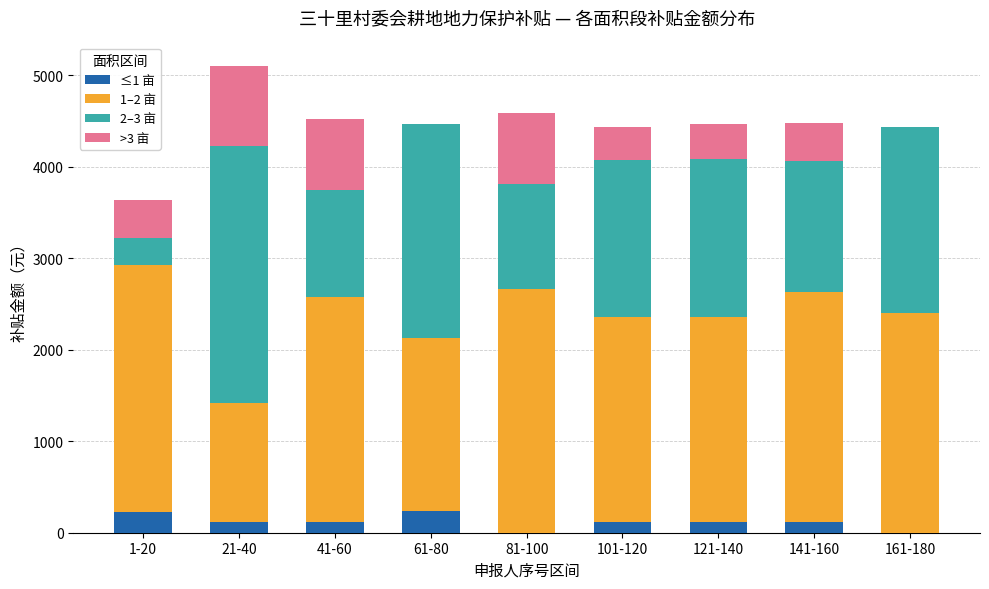

How many categories are shown in the chart?

9